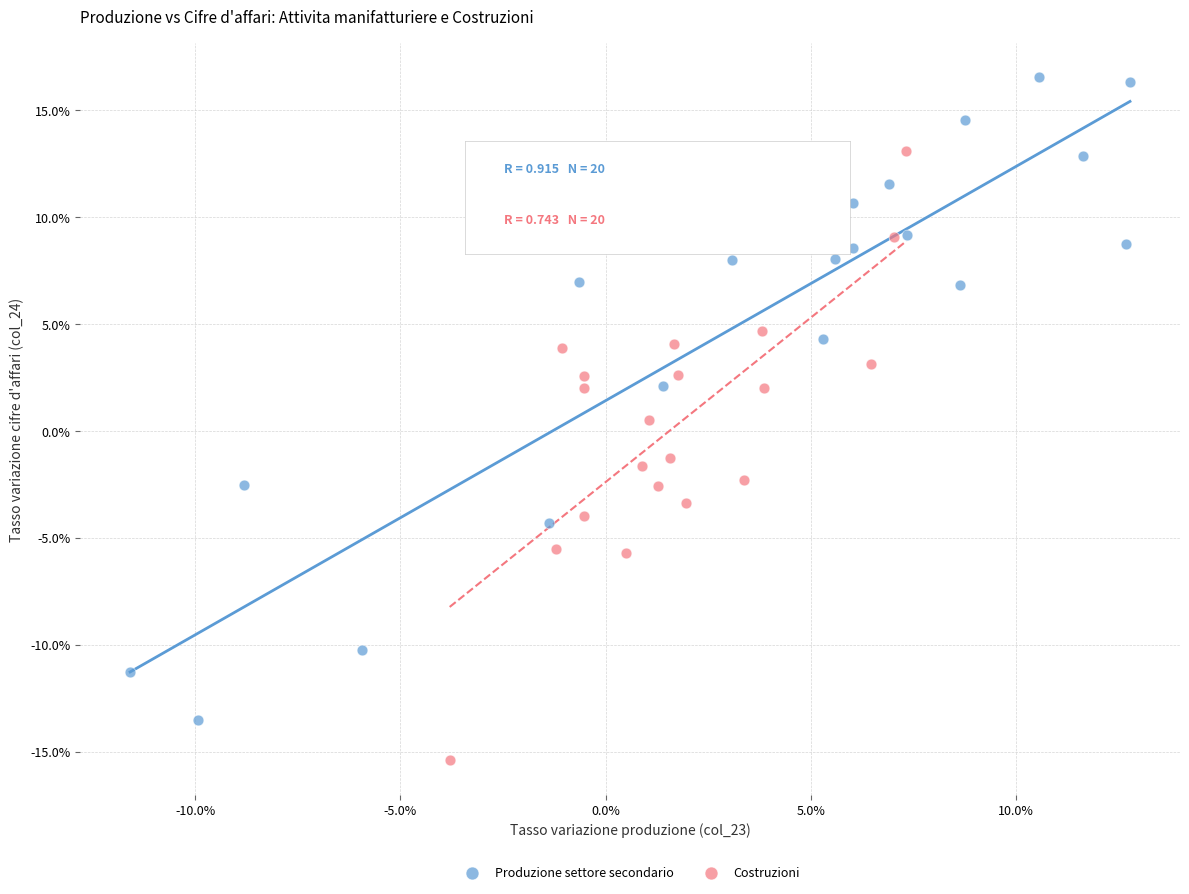

Which series has the largest Y range (max minus min)?

Produzione settore secondario